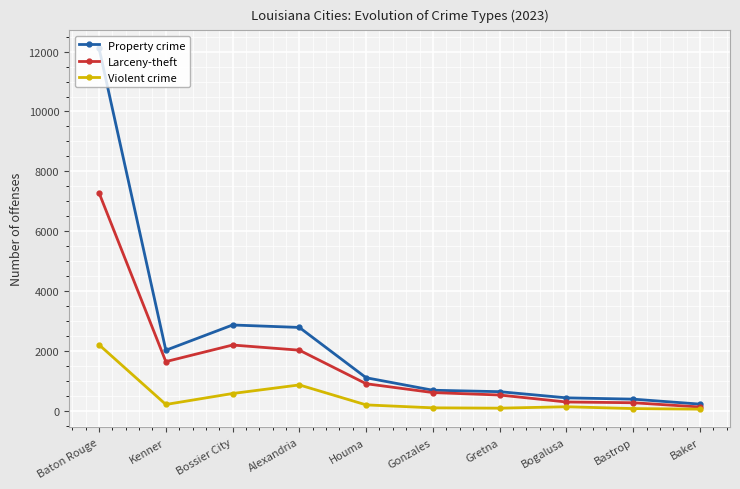

What is the minimum value shown in the chart?

47